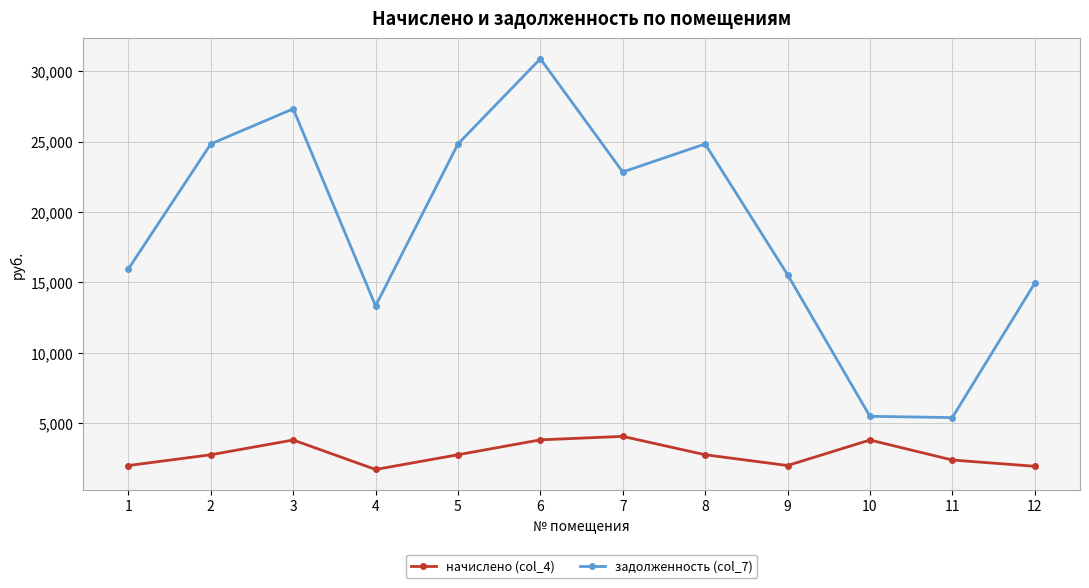

What is the highest value of the начислено (col_4) series?

4048.2